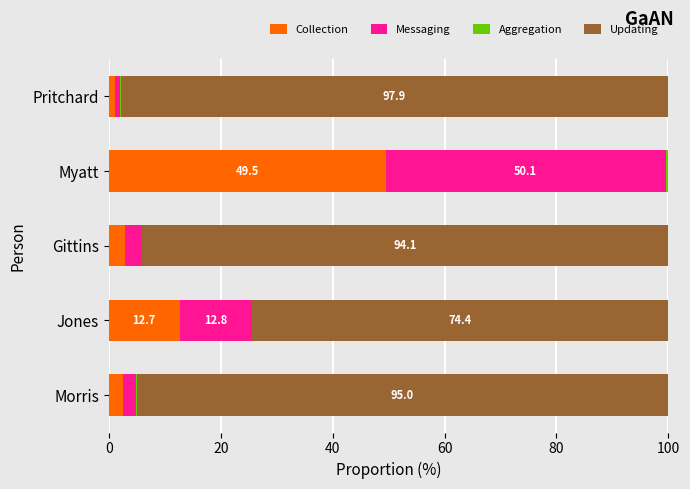

The Collection series shows 12.7 at Jones. True or false?

True